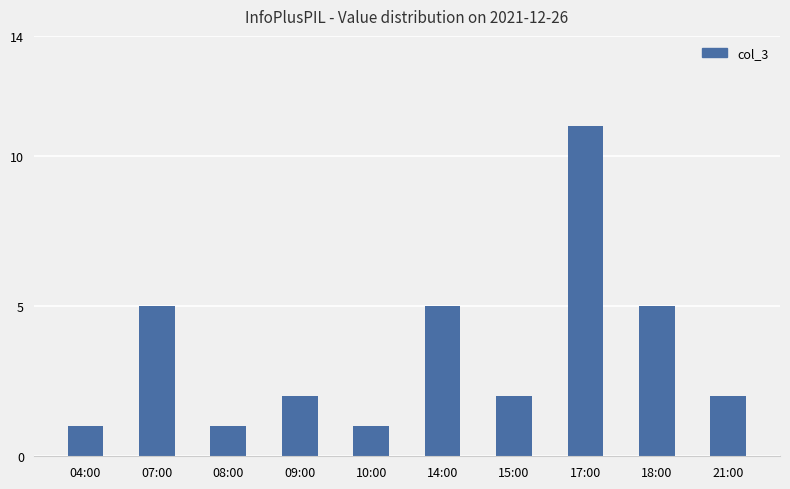

How many series are shown in this chart?

1